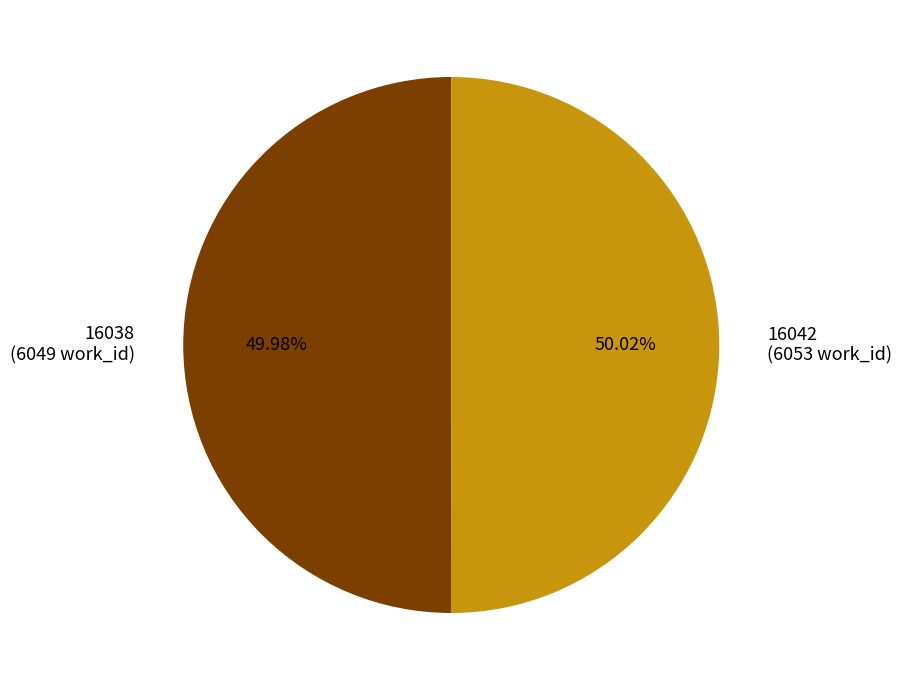

Is there a majority slice in this chart?

Yes